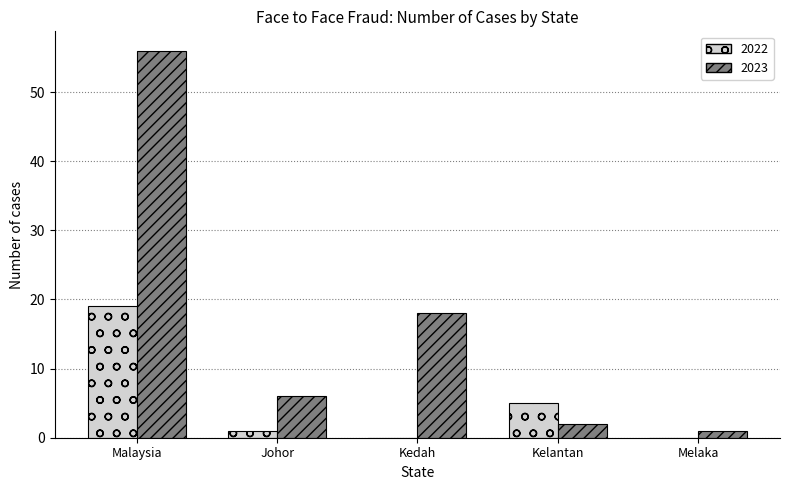

Is it true that 2023 equals 1 at Melaka?

True